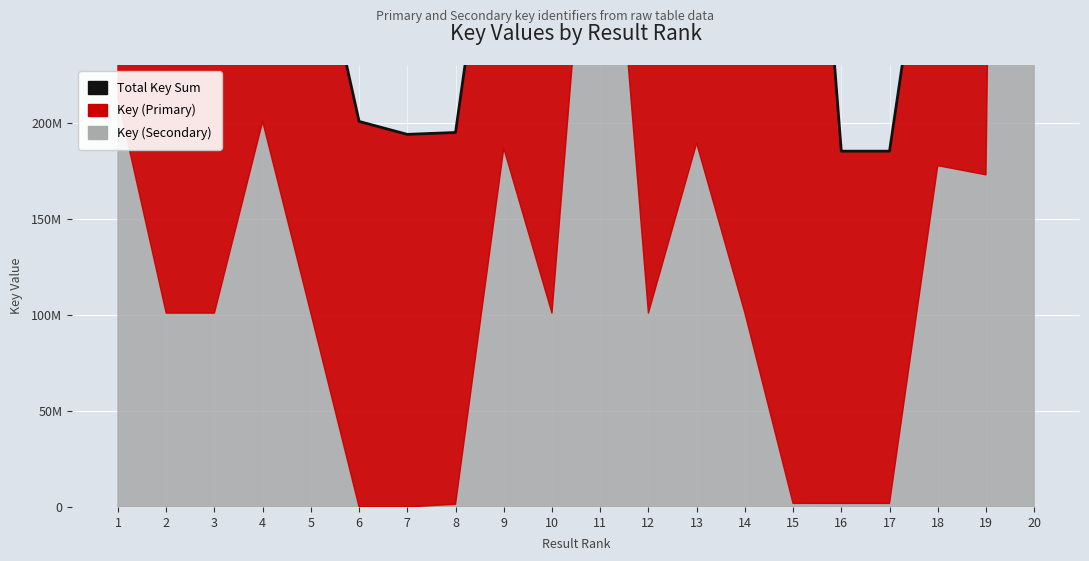

What is the average value?

422081763